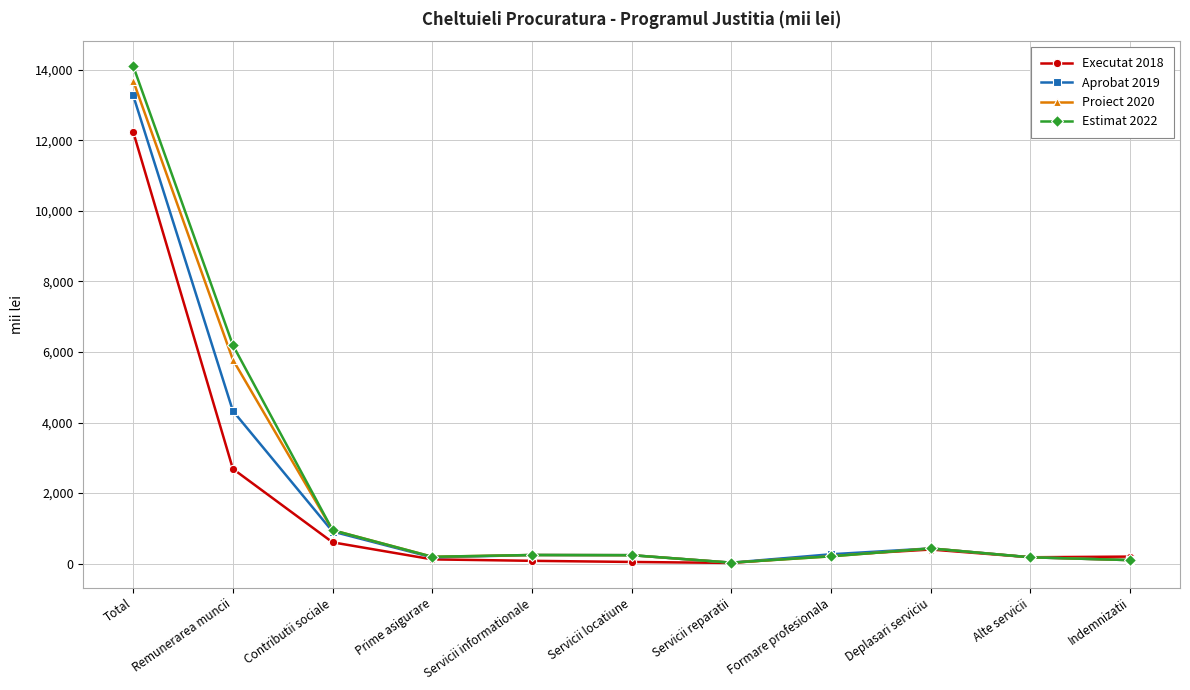

What is the value of the Aprobat 2019 point at the 6th from the left?

240.0